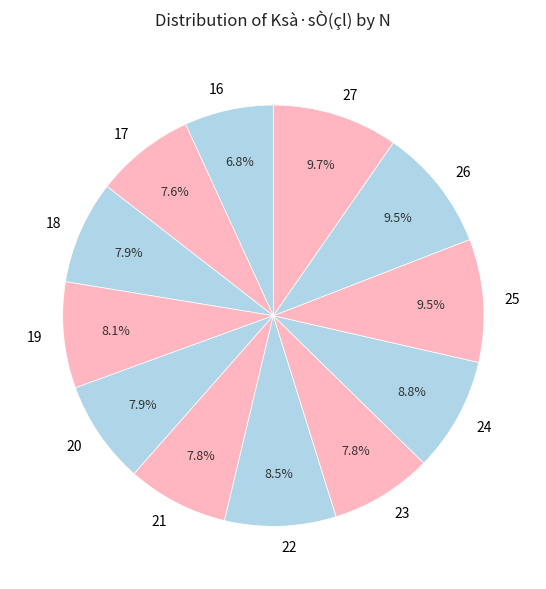

What percentage is NOT represented by 25?

90.5%